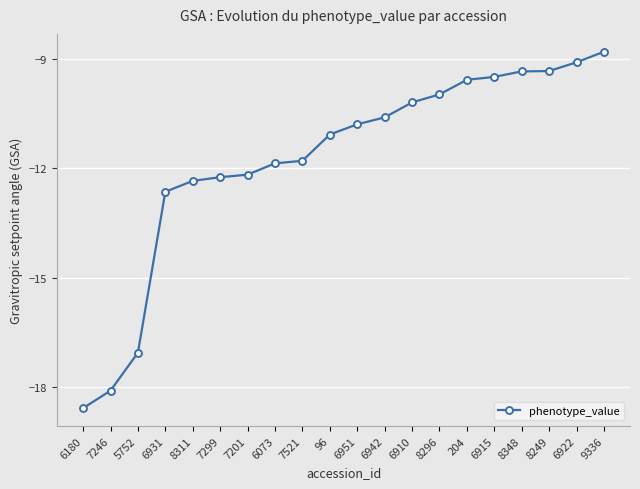

The value at 6942 is -10.6. True or false?

True